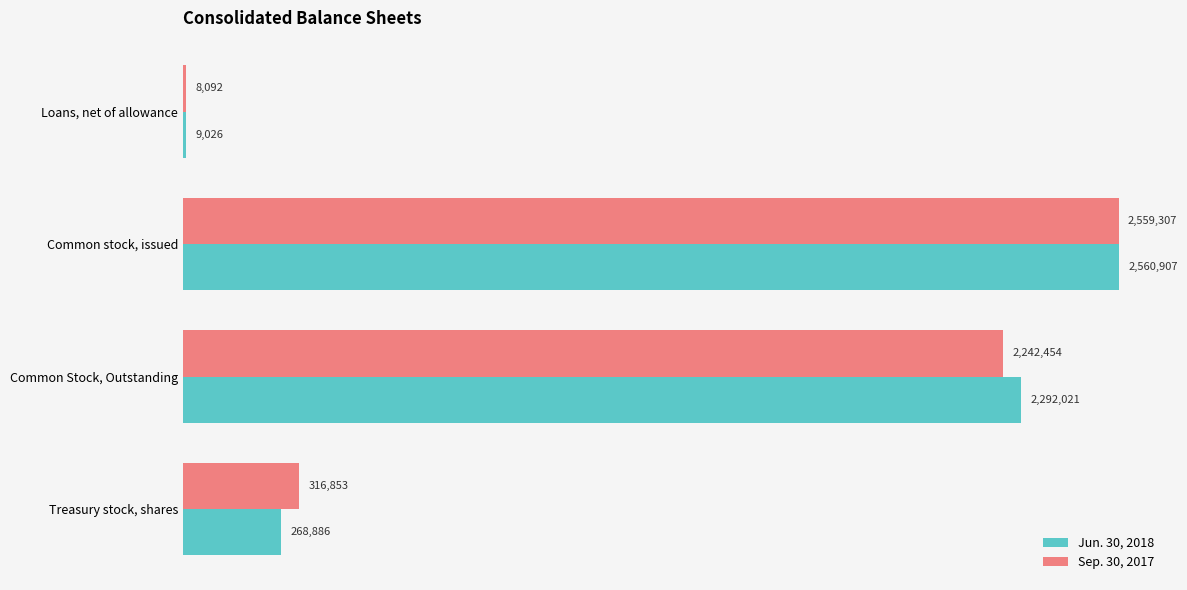

What are all the series names shown in the legend?

Jun. 30, 2018, Sep. 30, 2017